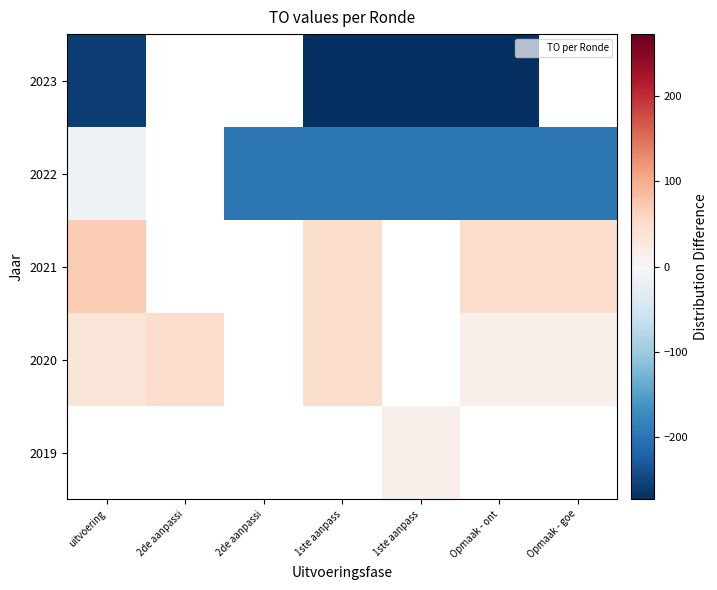

At which category does the chart reach its minimum across all series?

1ste aanpass